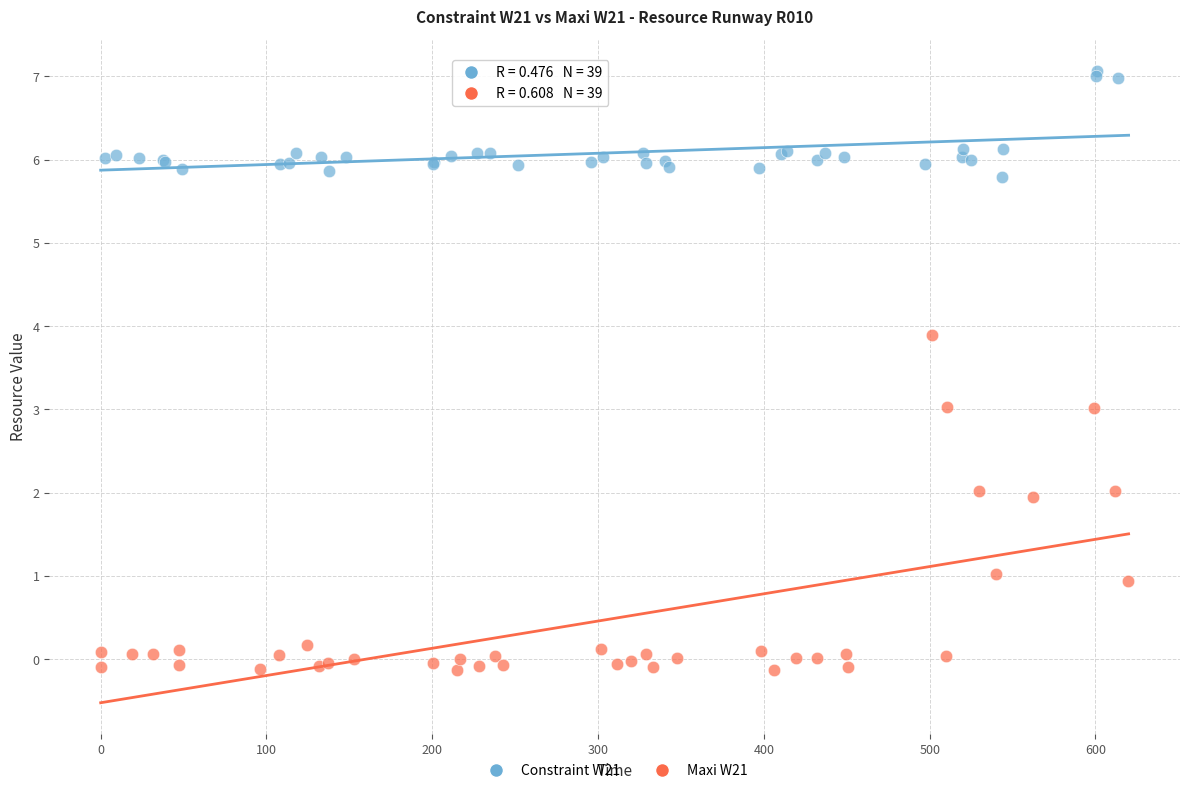

Which series has the widest spread of Y values?

Maxi W21